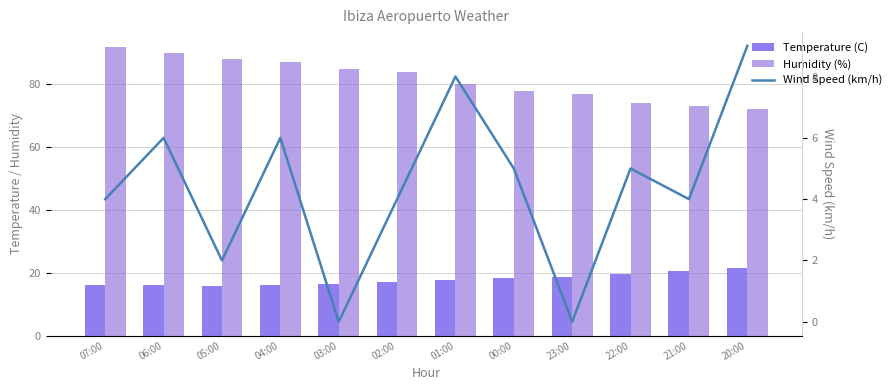

How many data points in Wind Speed (km/h) are above 5?

4